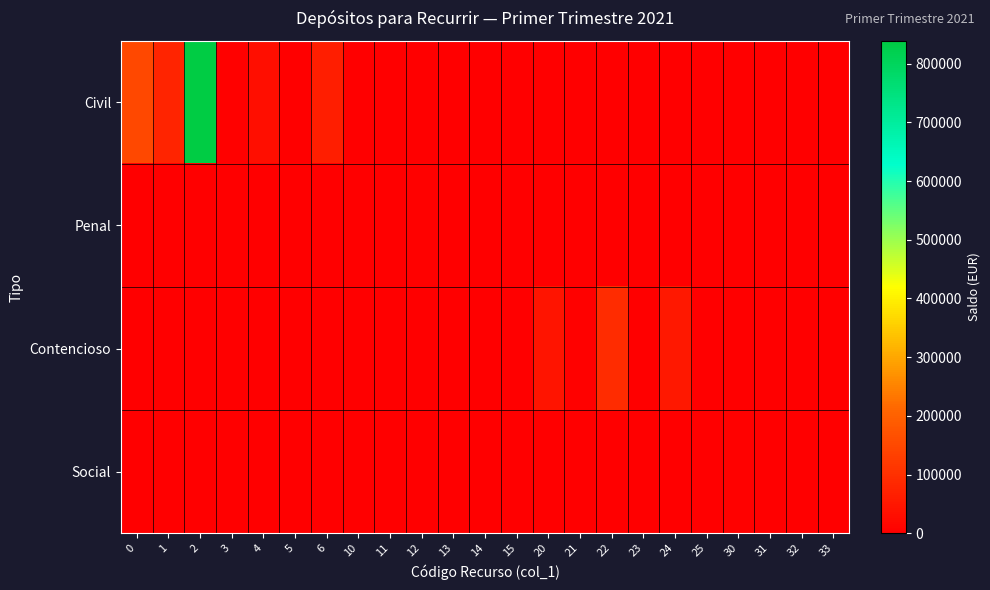

Which series has the largest range (max minus min)?

Civil